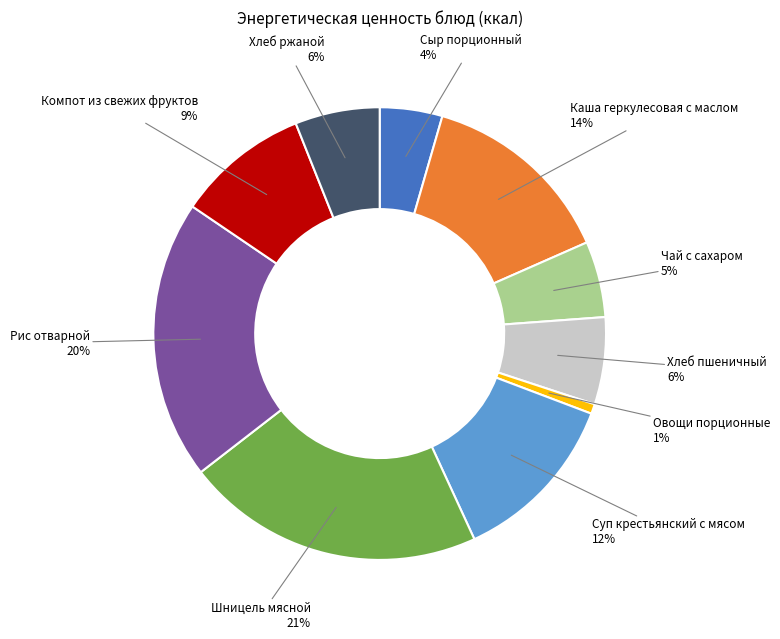

Approximately how many times larger is the value at Компот из свежих фруктов compared to Хлеб пшеничный?

1.5